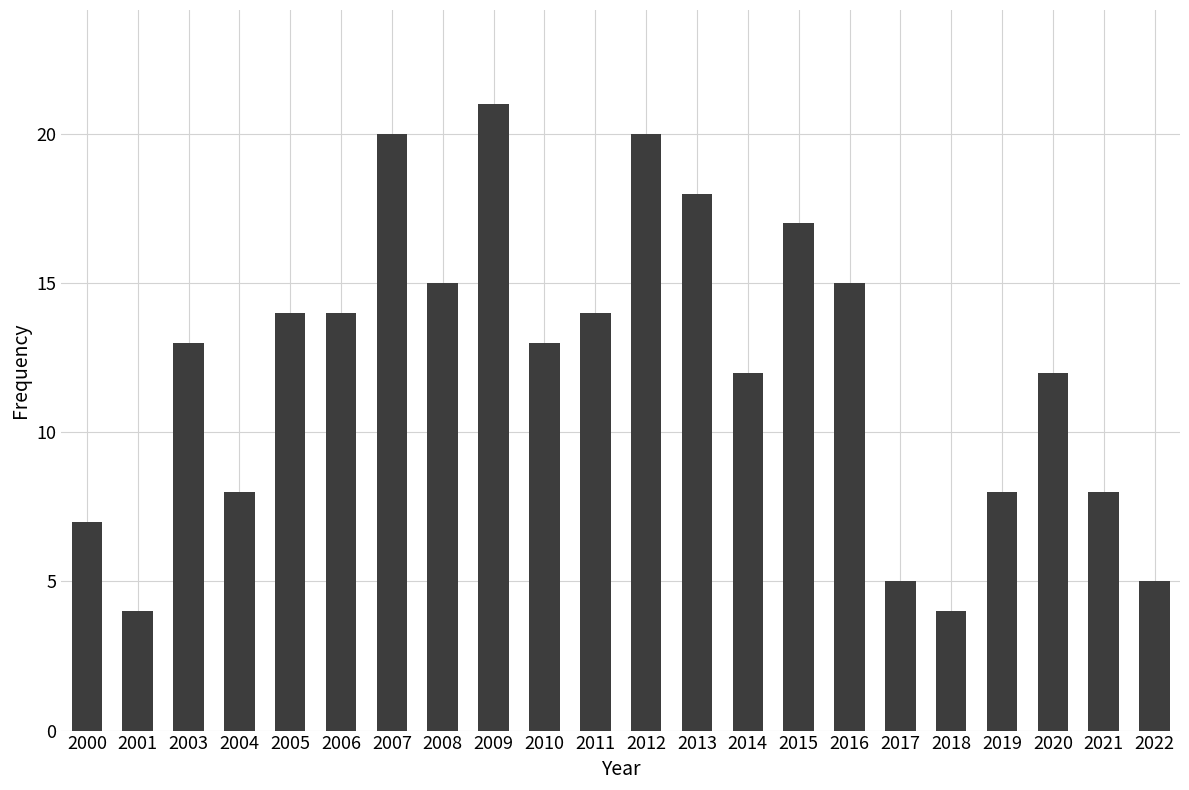

What is the value of the 22nd bar from the left?

5